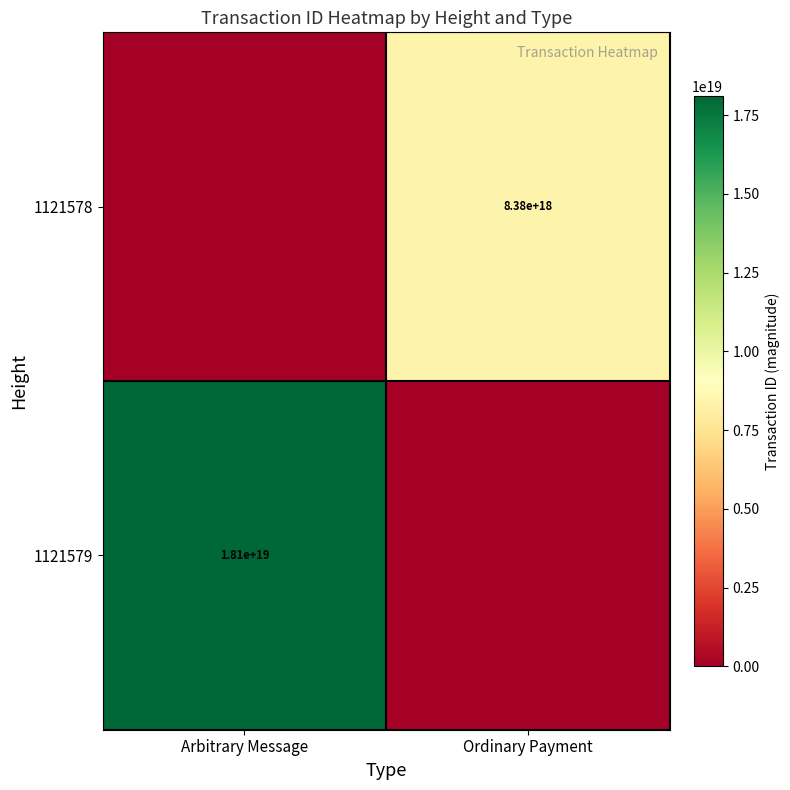

The 1121579 series shows 18100000000000000000 at Arbitrary Message. True or false?

True